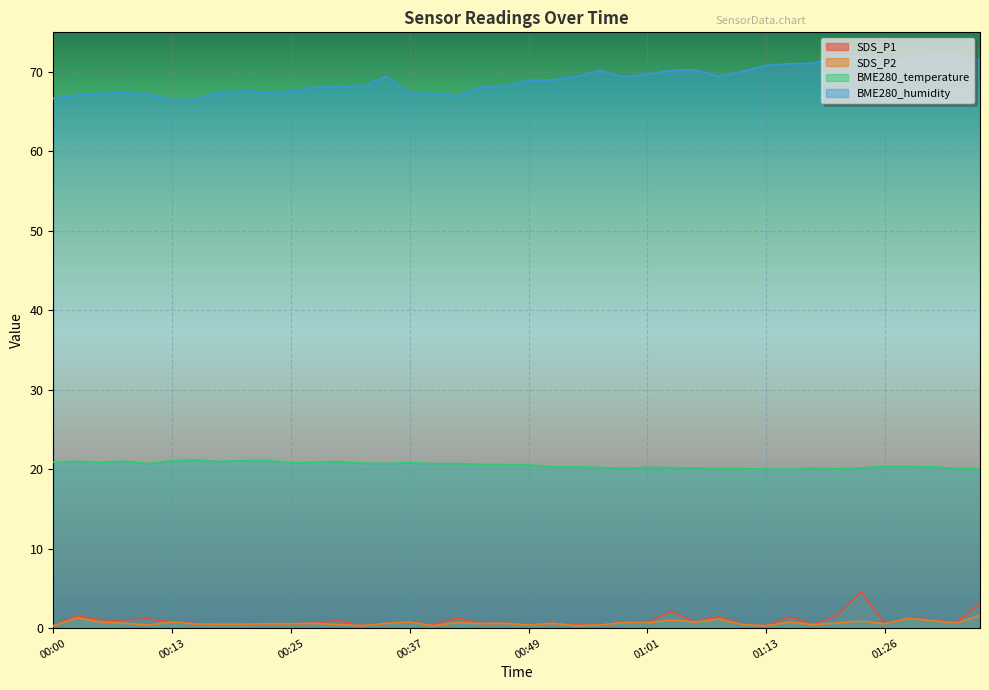

True or false: SDS_P2 and BME280_humidity cross at least once.

False